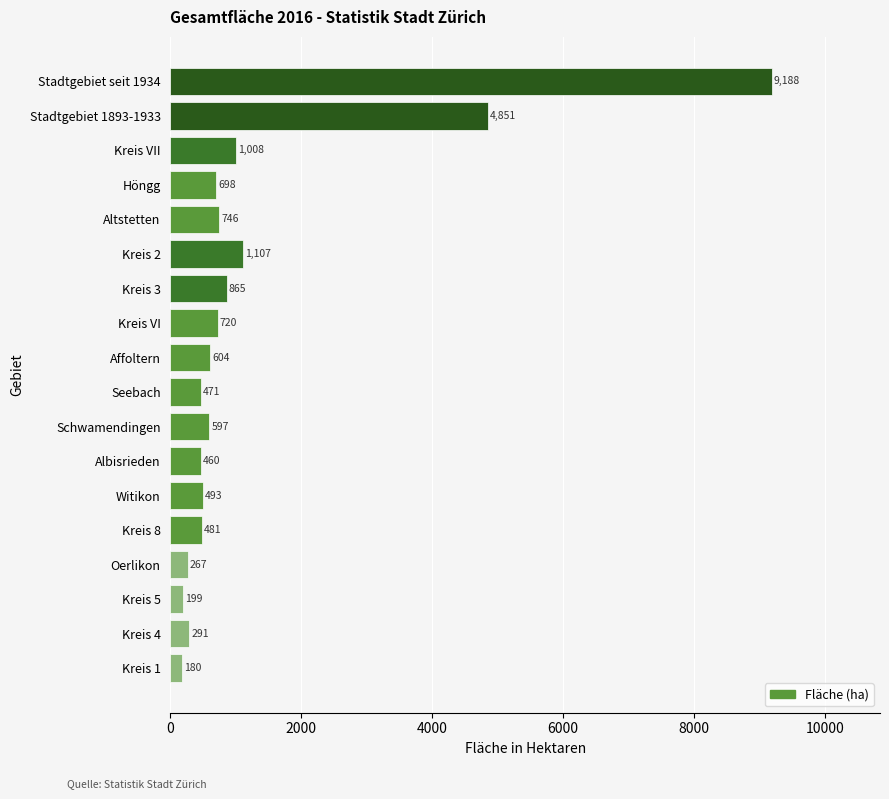

What is the approximate value at Höngg, to the nearest 10?

700